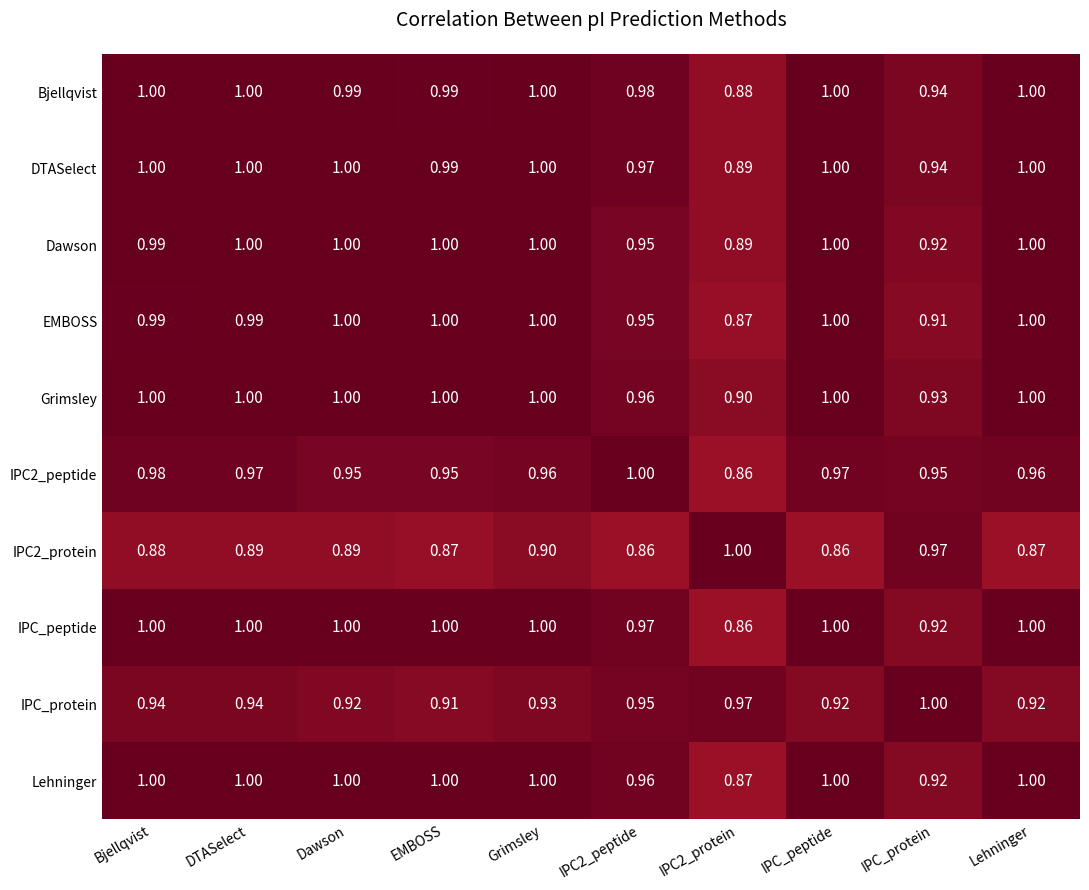

What is the spread (max minus min) of values at Dawson?

0.1